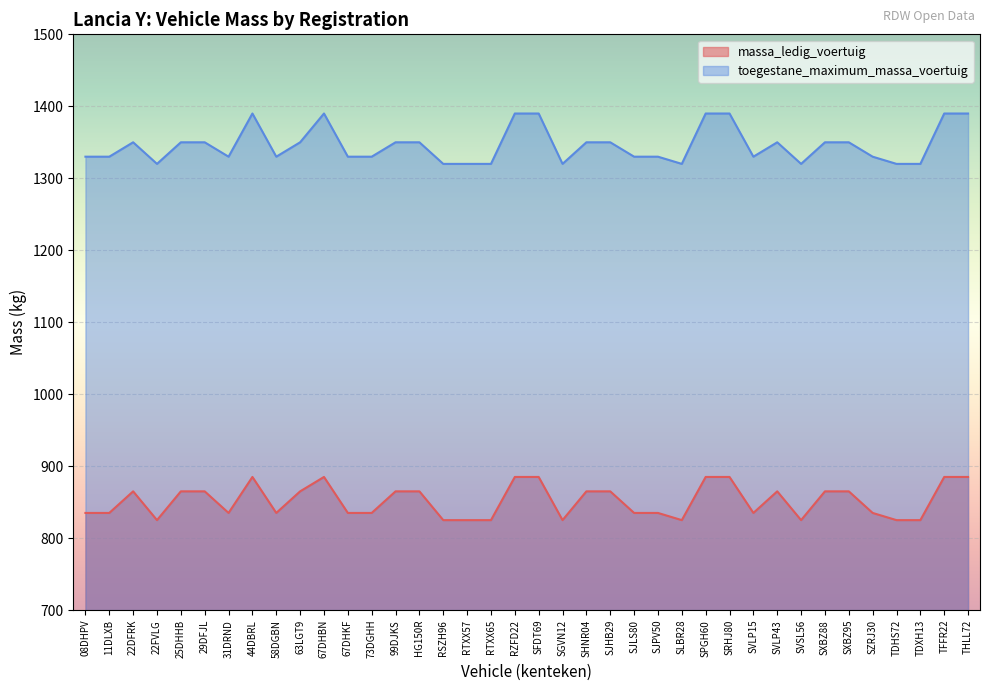

The value of toegestane_maximum_massa_voertuig at 22FVLG is 863. True or false?

False